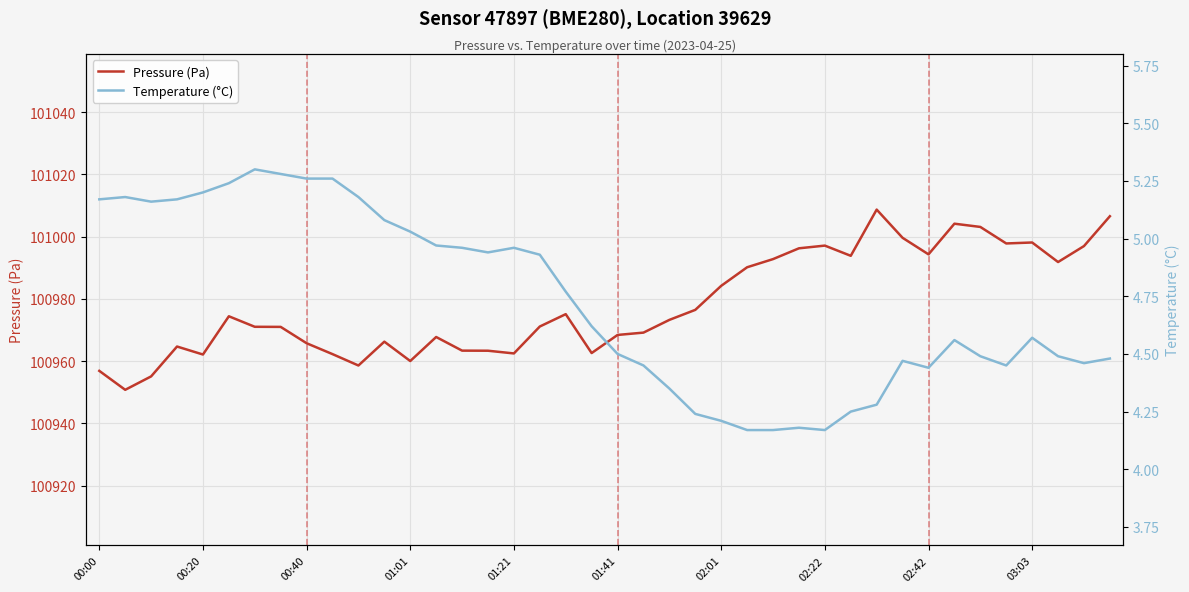

The Pressure (Pa) series shows 46058.8 at 02:22. True or false?

False